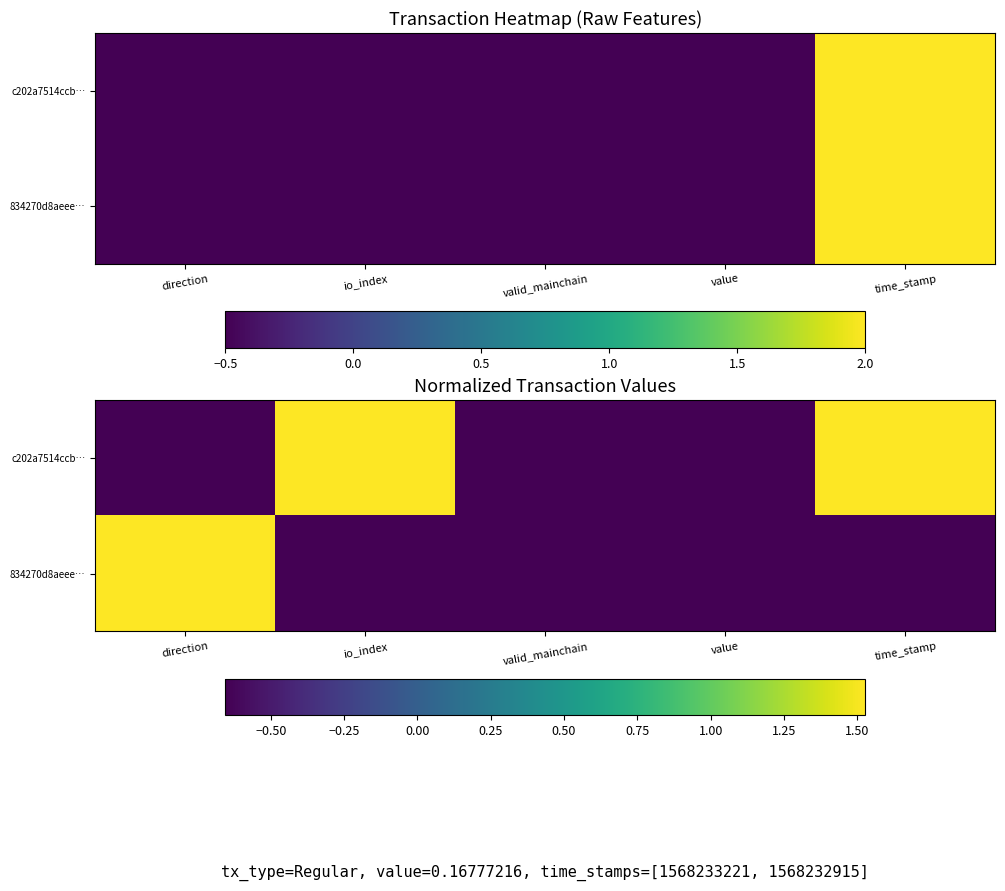

Is the value of c202a7514ccb… at value greater than the value of 834270d8aeee… at io_index?

No